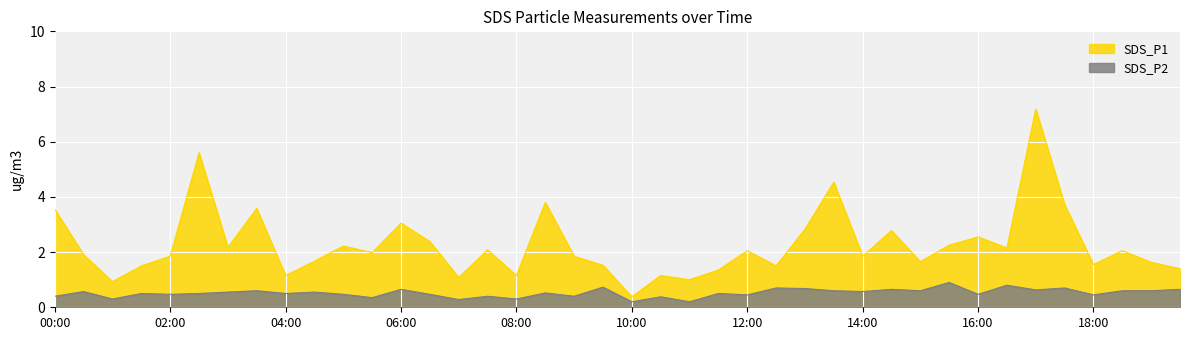

At which category does SDS_P1 reach its first local peak?

02:30